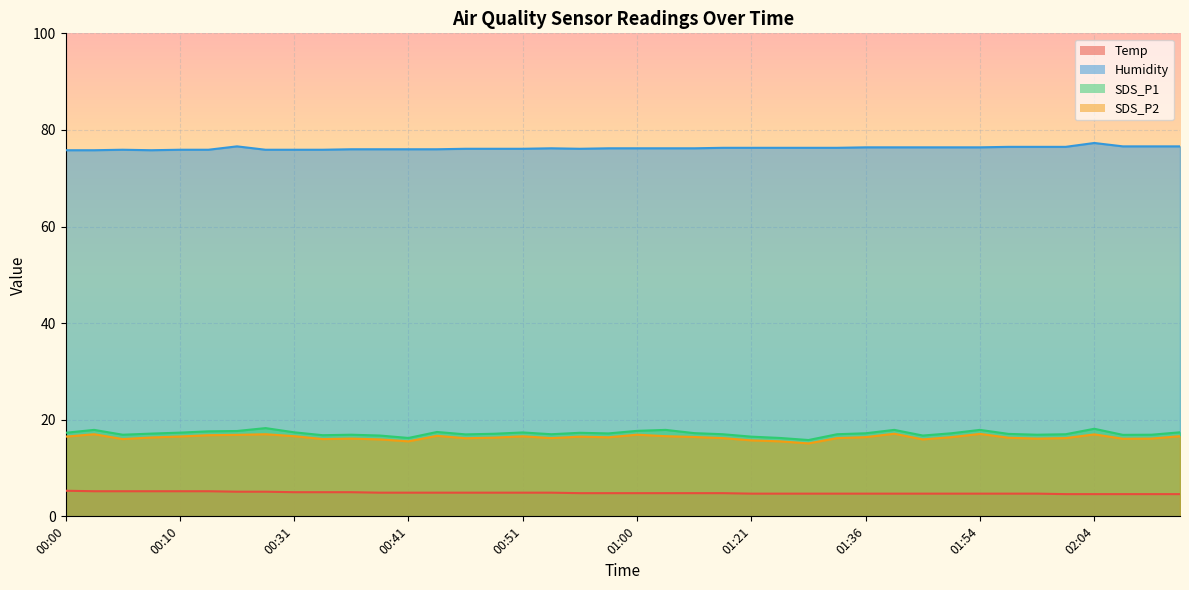

Is it true that Temp equals 8.2 at 02:11?

False